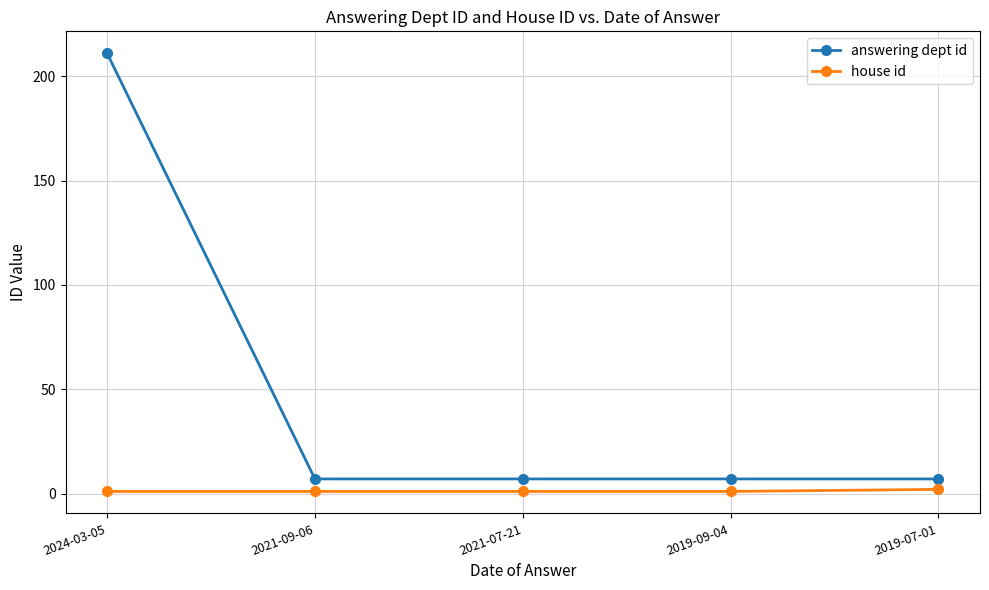

Reading right to left, extract all data points from this chart.

answering dept id: 7	7	7	7	211
house id: 2	1	1	1	1